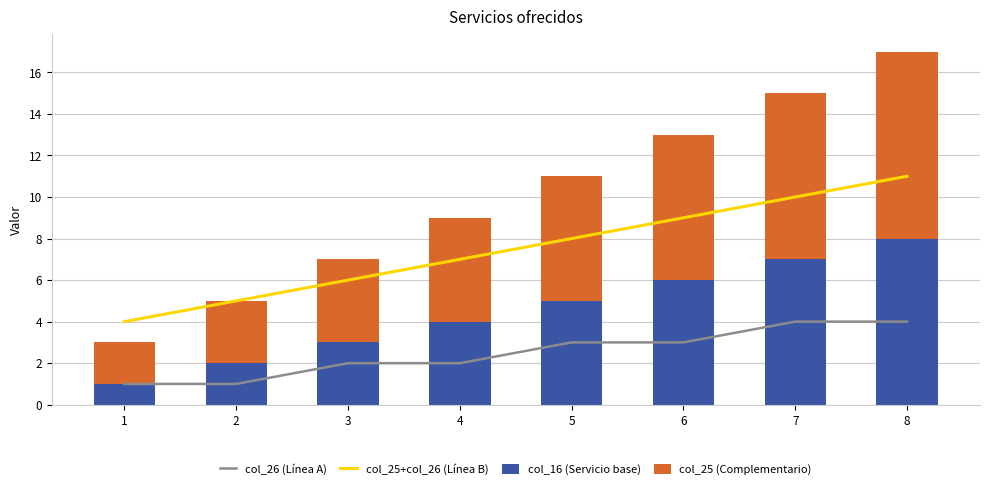

Which category has the highest value in the col_25+col_26 (Línea B) series?

8